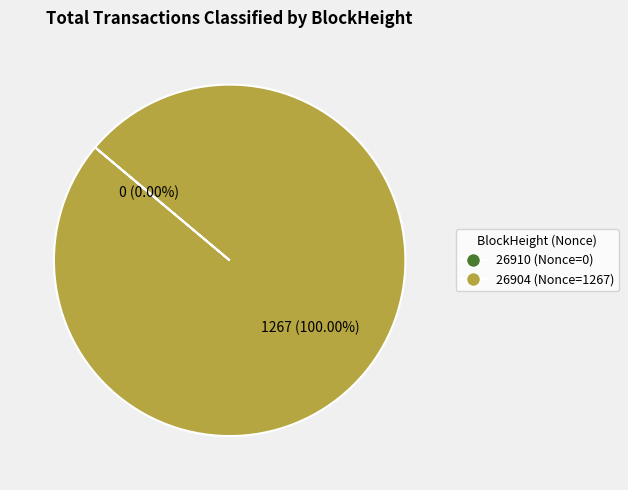

Which slice is the largest?

26904